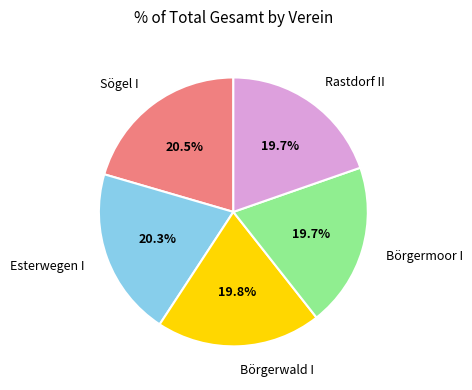

Count the number of slices in the pie.

5